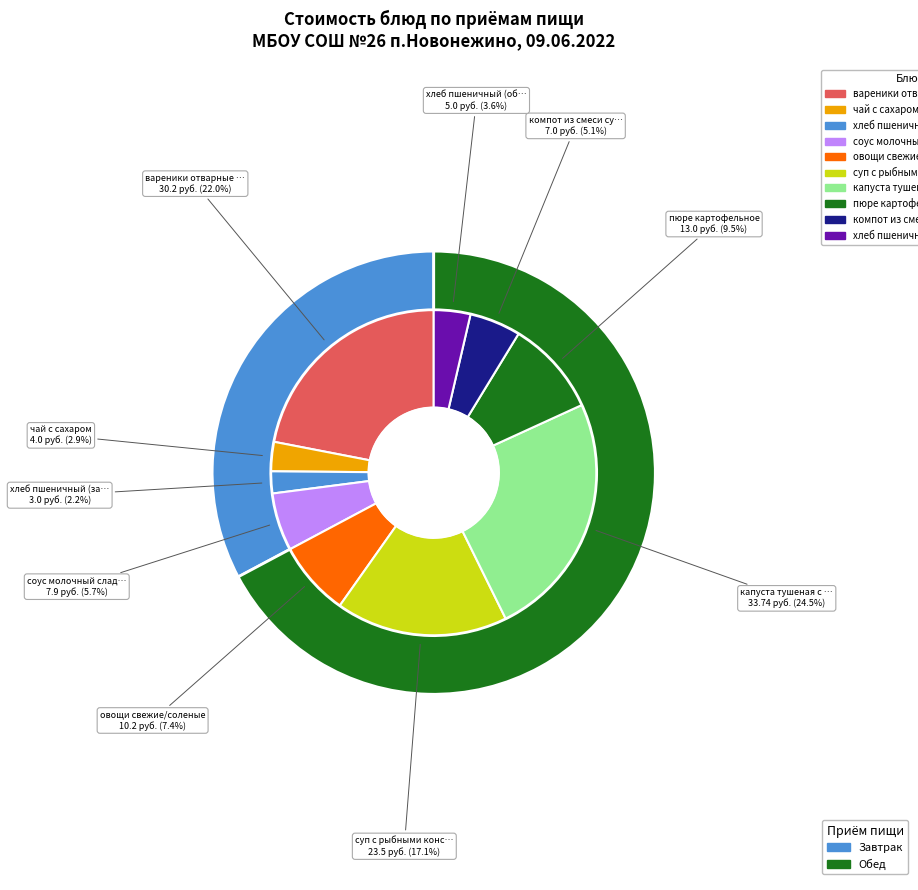

What percentage is the капуста тушеная с мясом slice, to the nearest percent?

25%